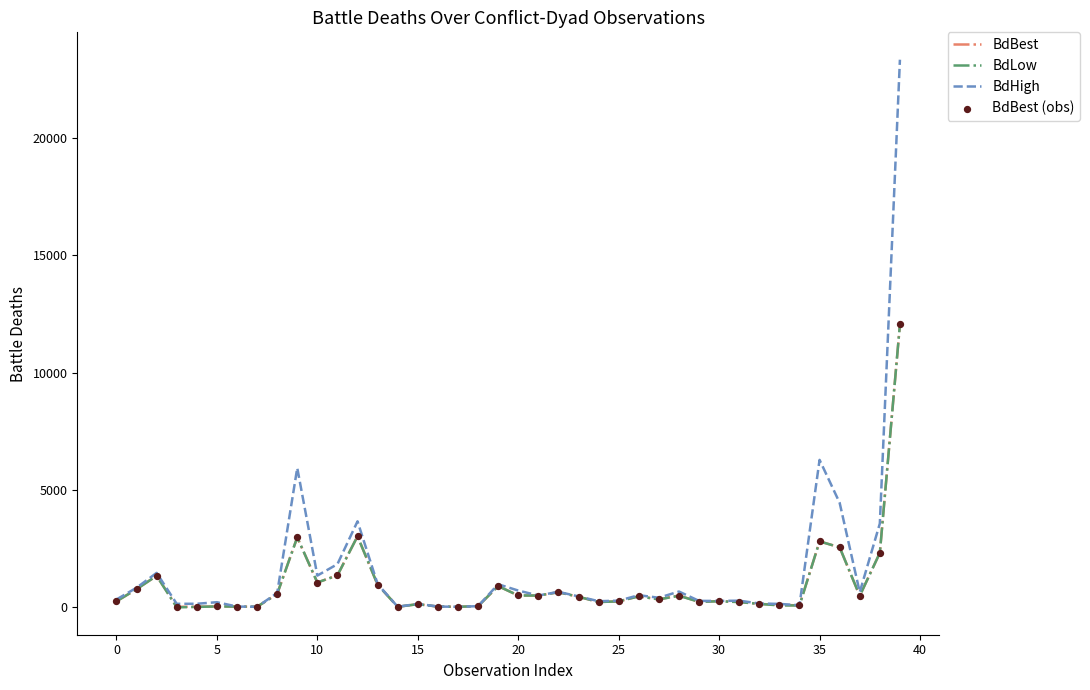

What is the maximum value shown in the chart?

23329